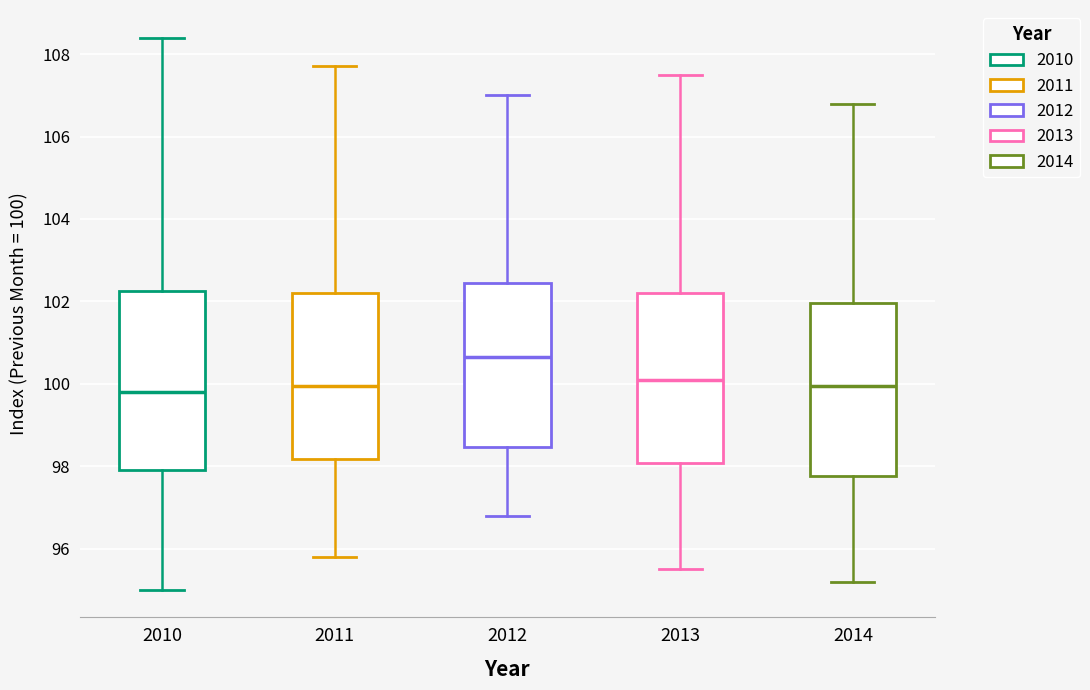

Reading left to right, transcribe this box plot: for each box, give where its median line is, the range the box spans, and where its two whiskers end, as read against the y-axis. The values are not printed on the chart, so give them approximately, as read against the axis.

2010: median 99.8, box 98.0 to 102.2, whiskers 95.0 to 108.4
2011: median 100.0, box 98.2 to 102.2, whiskers 95.8 to 107.8
2012: median 100.6, box 98.4 to 102.4, whiskers 96.8 to 107.0
2013: median 100.2, box 98.0 to 102.2, whiskers 95.6 to 107.6
2014: median 100.0, box 97.8 to 102.0, whiskers 95.2 to 106.8